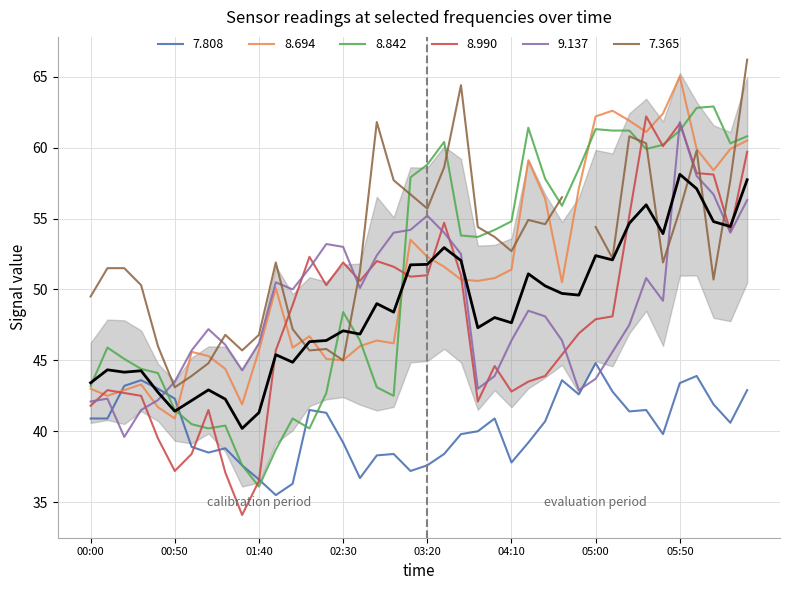

What is the average value?

48.7